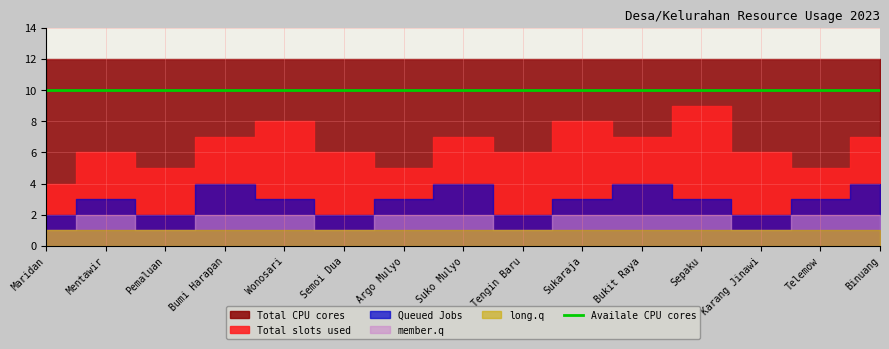

Which has a higher value, Argo Mulyo or Sepaku?

Sepaku